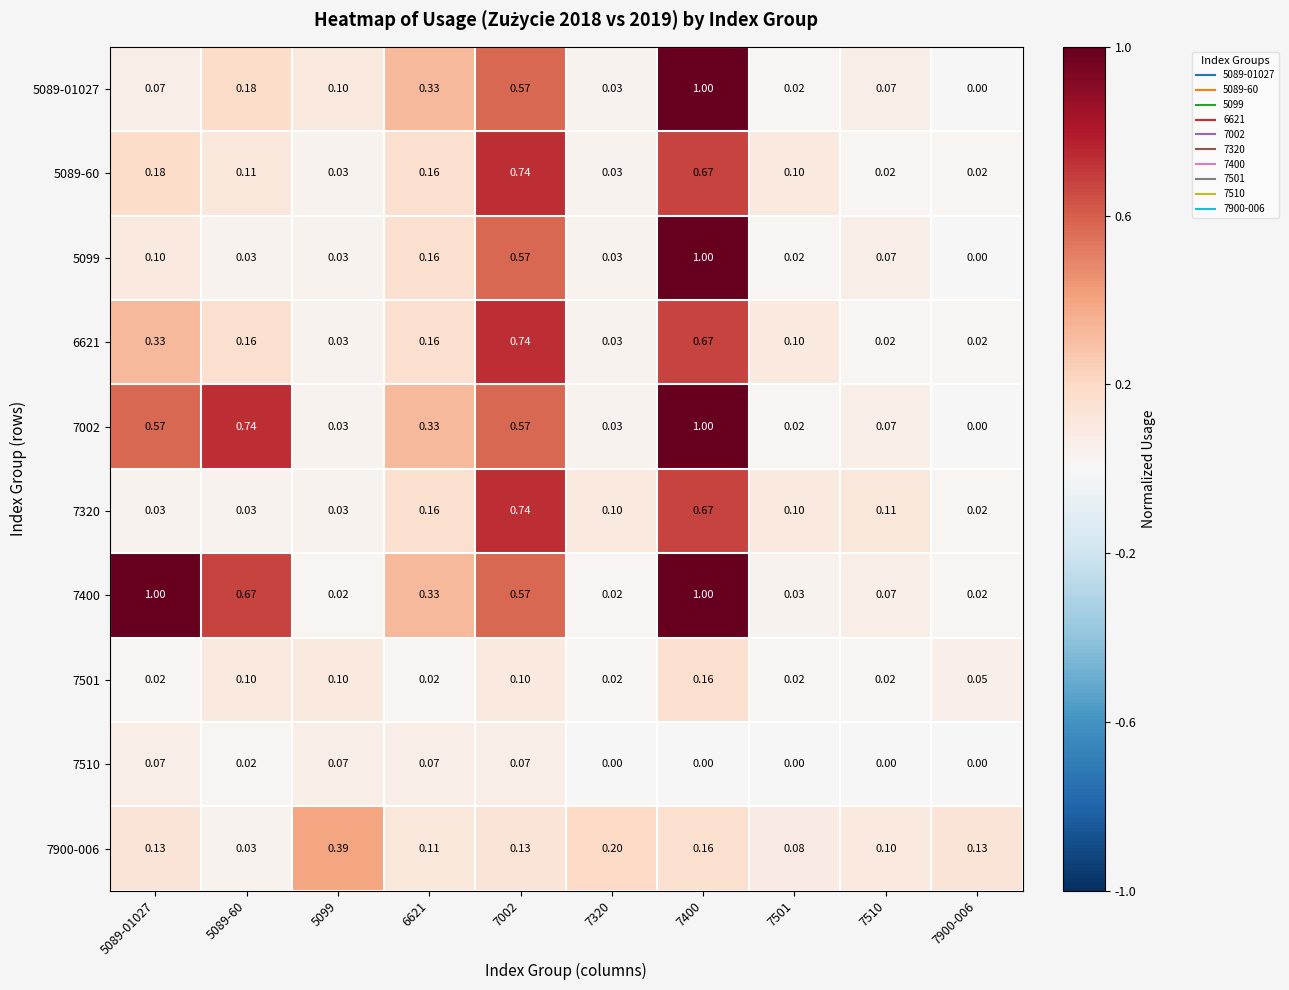

Is the value of 5099 at 7501 greater than the value of 7002 at 7002?

No